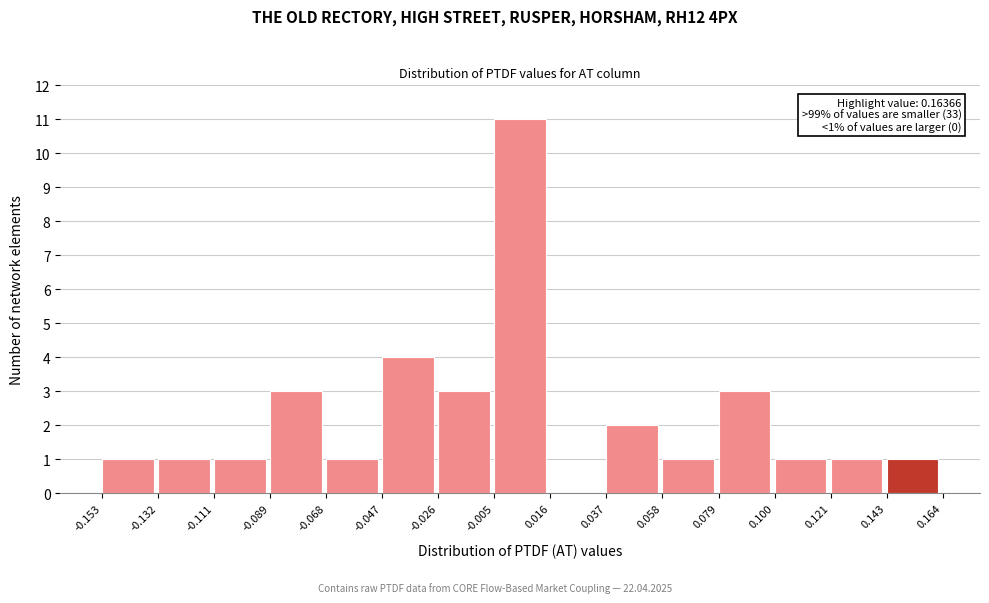

Which range on the x-axis has the tallest bar?

-0.005 to 0.016